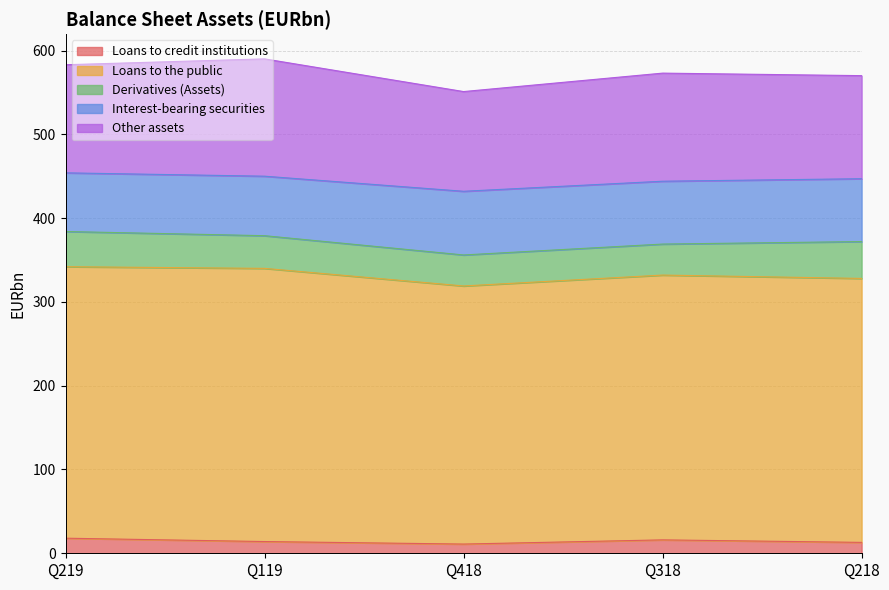

True or false: Other assets and Interest-bearing securities cross at least once.

False